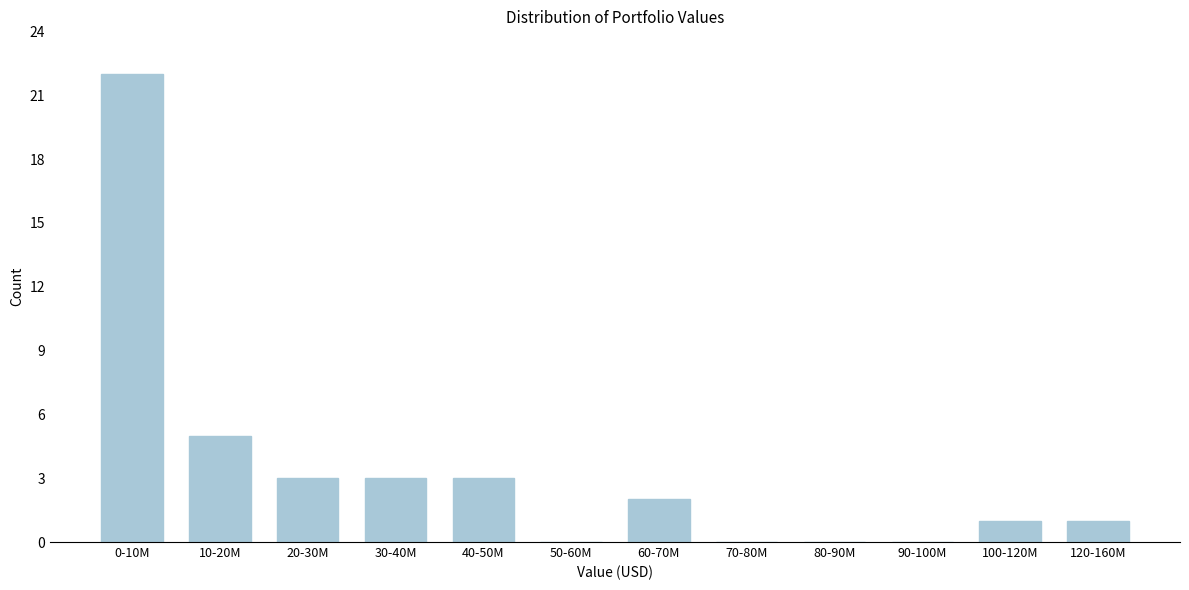

Reading left to right, list all the values displayed in this chart.

0-10M=22	10-20M=5	20-30M=3	30-40M=3	40-50M=3	50-60M=0	60-70M=2	70-80M=0	80-90M=0	90-100M=0	100-120M=1	120-160M=1